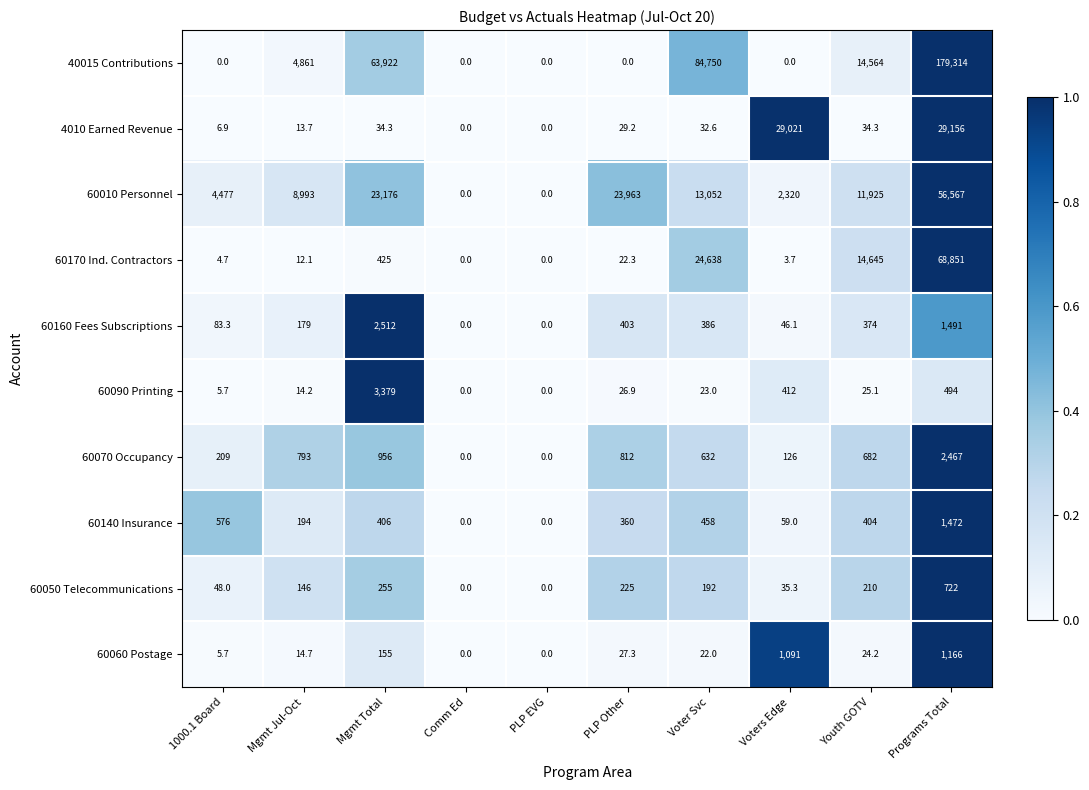

The 40015 Contributions series shows 4861.0 at Mgmt Jul-Oct. True or false?

True